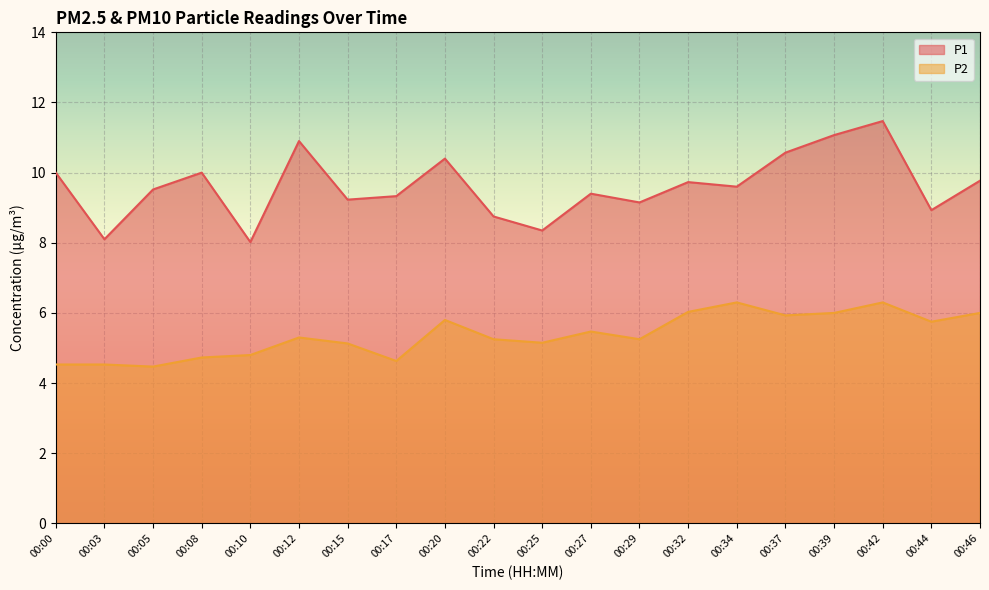

Does the chart display data point markers on the line(s)?

No